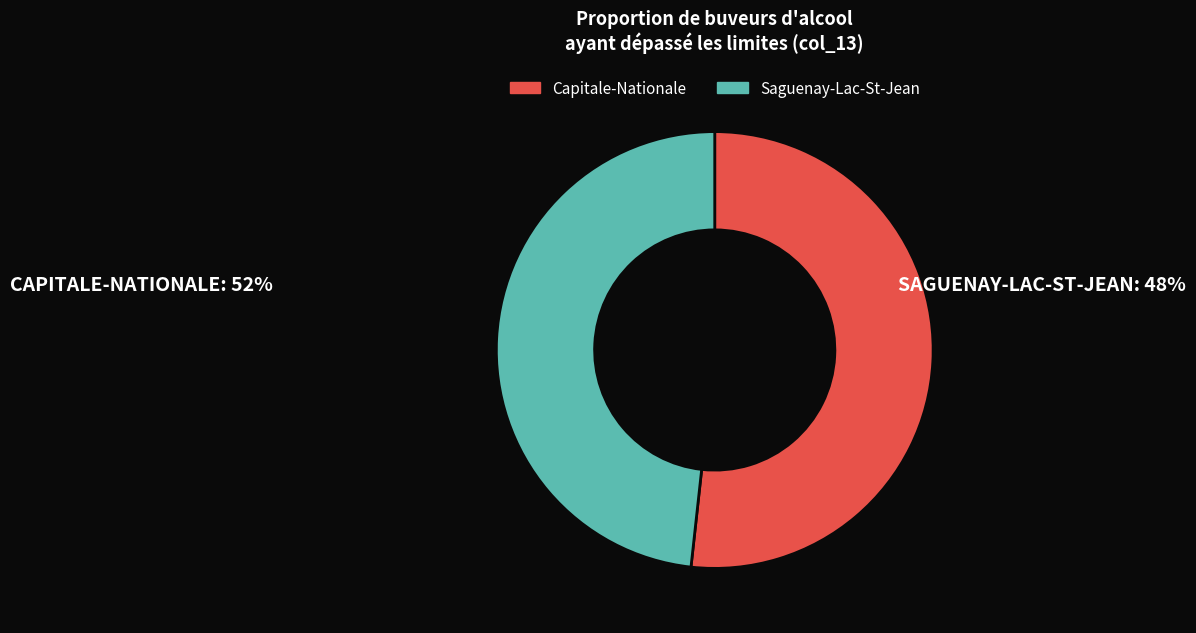

Which has a higher value, Saguenay-Lac-St-Jean or Capitale-Nationale?

Capitale-Nationale